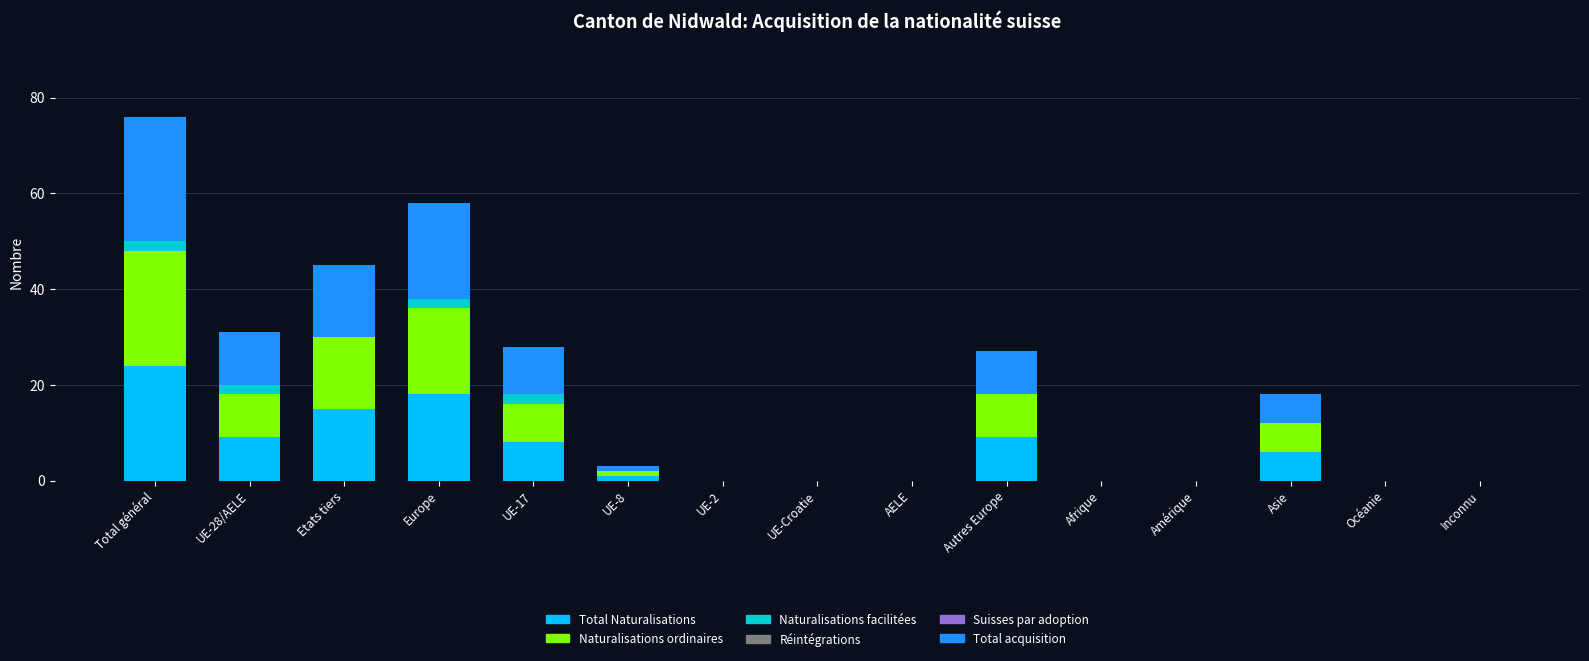

What is the highest value of the Total Naturalisations series?

24